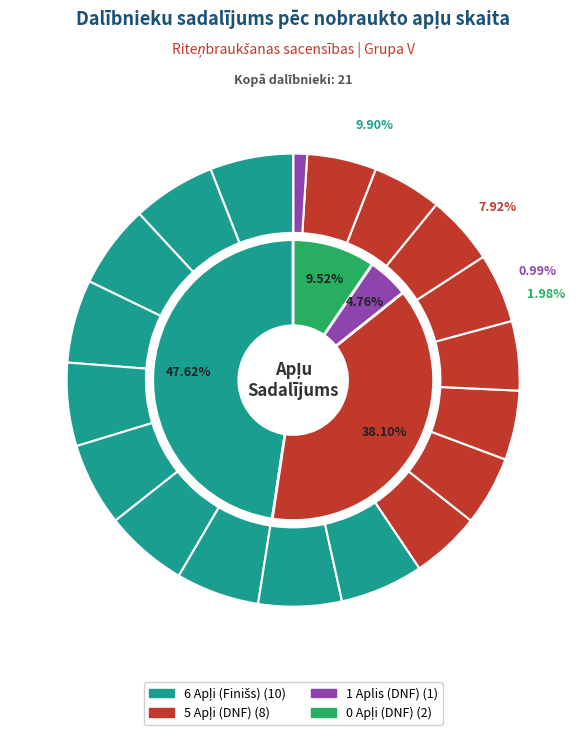

Do Ritums (1) and Vanags (5) together represent more than half of the pie?

No